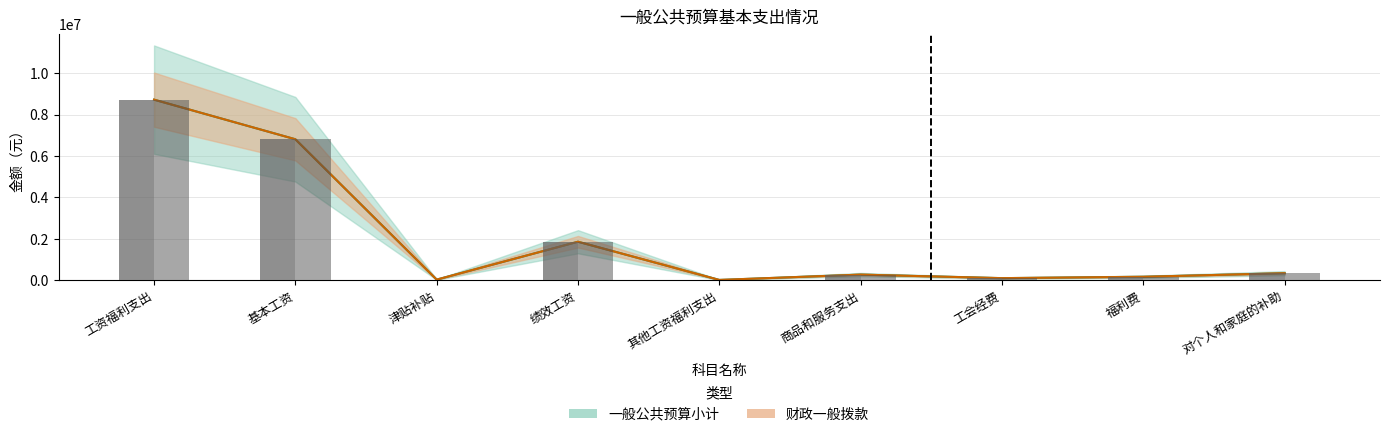

Where is 财政一般拨款 nearest to the value 4368284?

基本工资